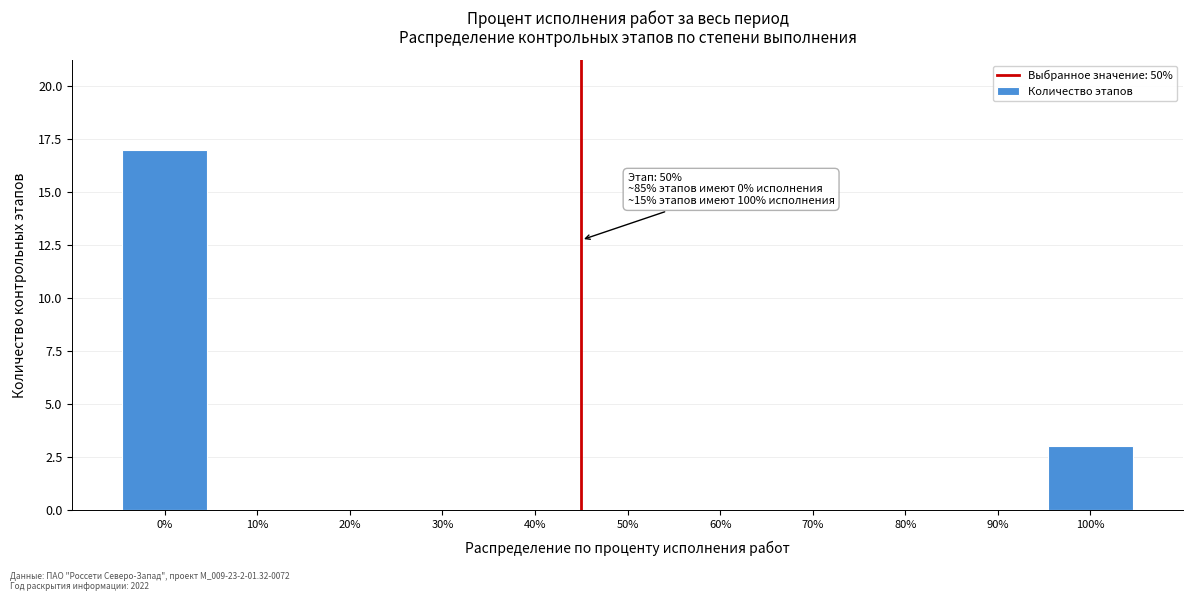

Reading left to right, list all the values displayed in this chart.

0%=17	10%=0	20%=0	30%=0	40%=0	50%=0	60%=0	70%=0	80%=0	90%=0	100%=3